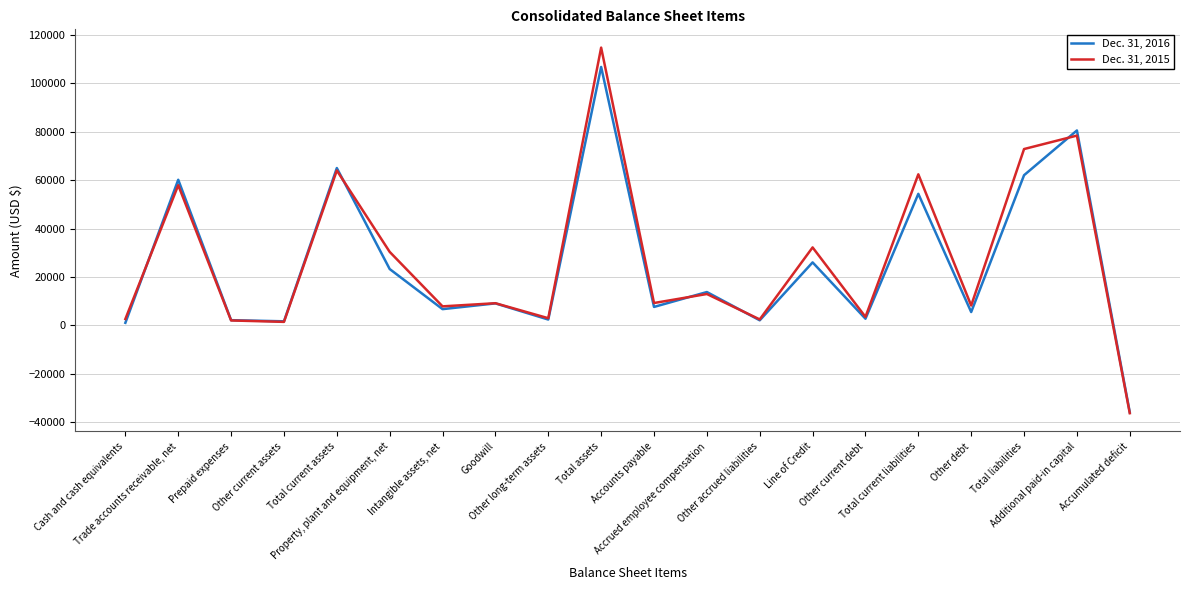

Where does the Dec. 31, 2016 series first go above 9077?

Trade accounts receivable, net